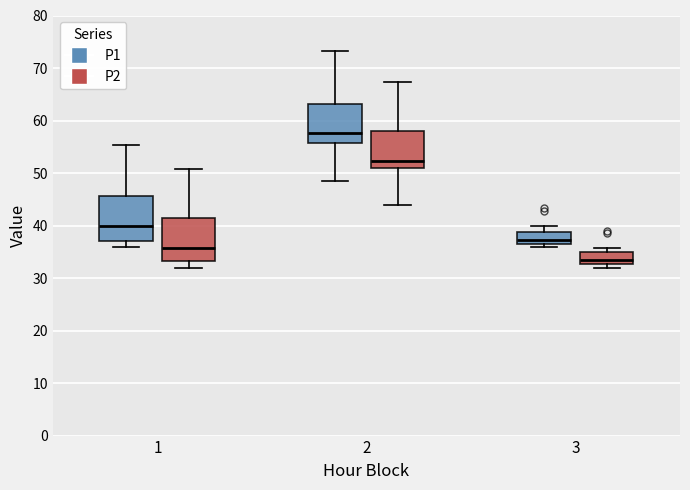

Reading left to right, read every box against the y-axis: the position of its median line, the range the box covers, and the ends of its whiskers. The values are not printed on the chart, so give them approximately, as read against the axis.

1 (P1): median 40, box 37 to 46, whiskers 36 to 55
1 (P2): median 36, box 33 to 41, whiskers 32 to 51
2 (P1): median 58, box 56 to 63, whiskers 48 to 73
2 (P2): median 52, box 51 to 58, whiskers 44 to 67
3 (P1): median 37, box 36 to 39, whiskers 36 (just below the box's lower edge) to 40
3 (P2): median 33 (inside the box), box 33 to 35, whiskers 32 to 36